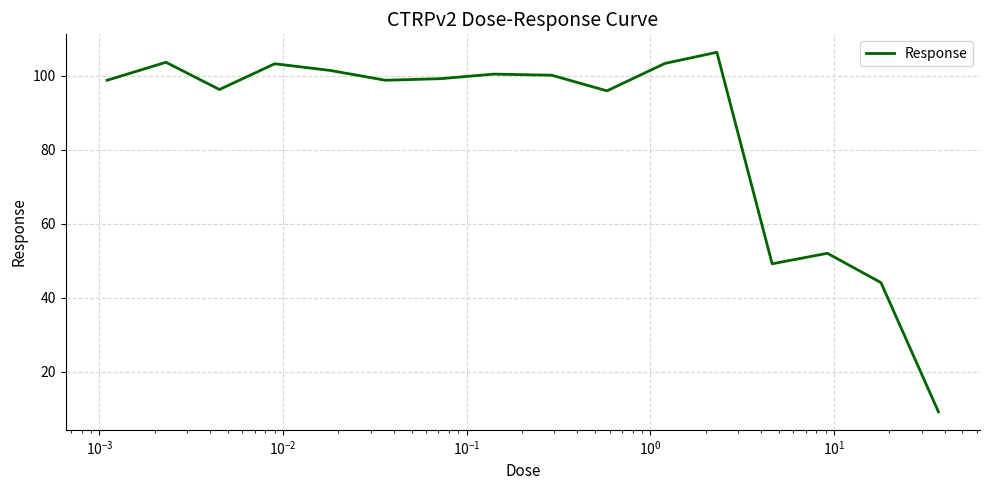

What is the maximum value shown in the chart?

106.4